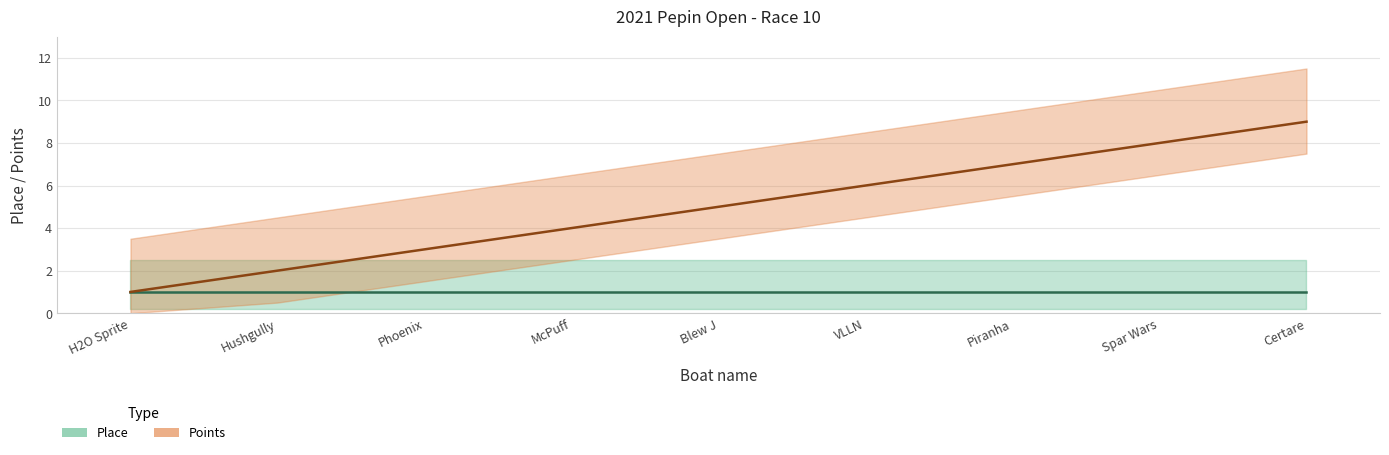

List the labels in order of value, smallest first.

H2O Sprite, Hushgully, Phoenix, McPuff, Blew J, VLLN, Piranha, Spar Wars, Certare